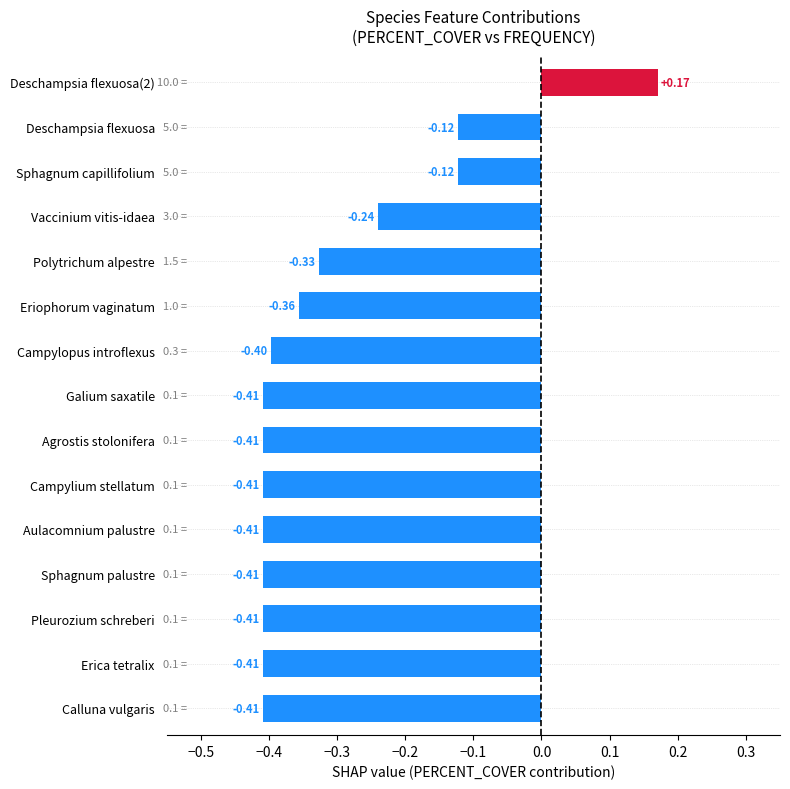

Count the values in the range 0 to 1.

1